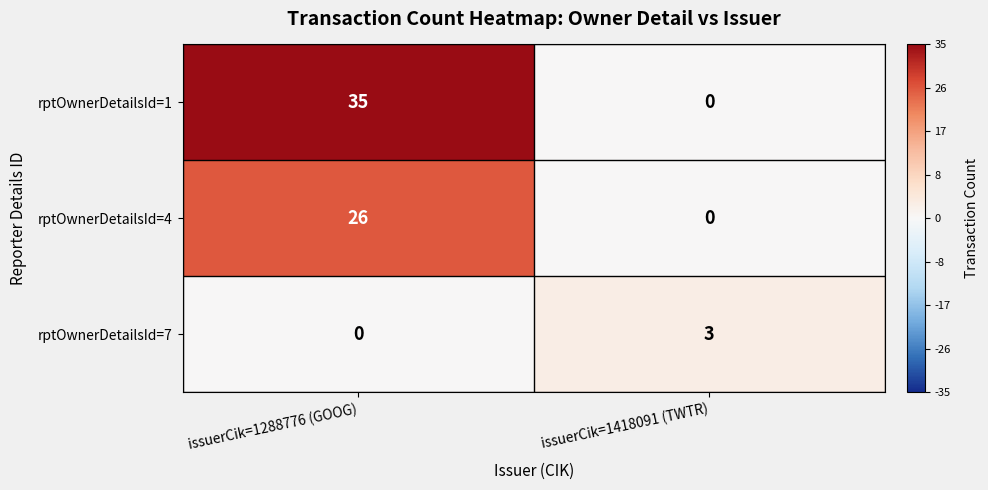

Rank the series by their maximum value, from lowest to highest.

rptOwnerDetailsId=7, rptOwnerDetailsId=4, rptOwnerDetailsId=1